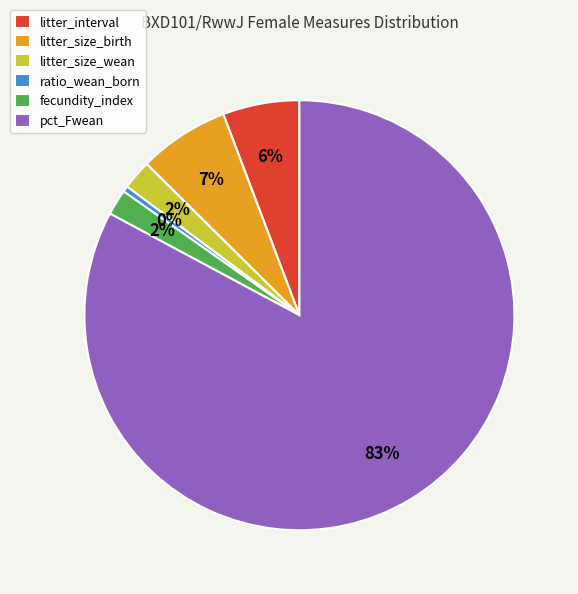

Which category has the biggest portion of the pie?

pct_Fwean